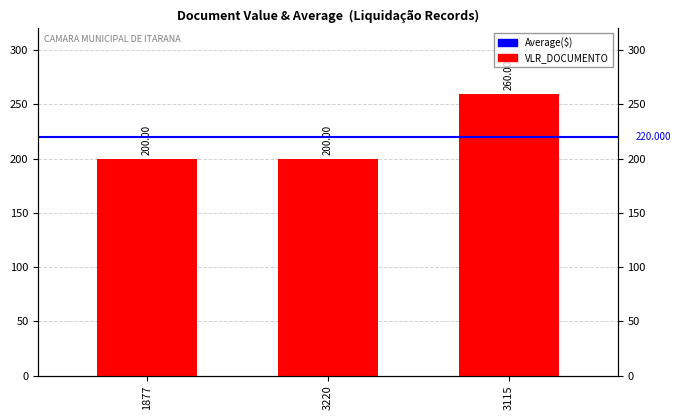

Count the number of categories in the chart.

3